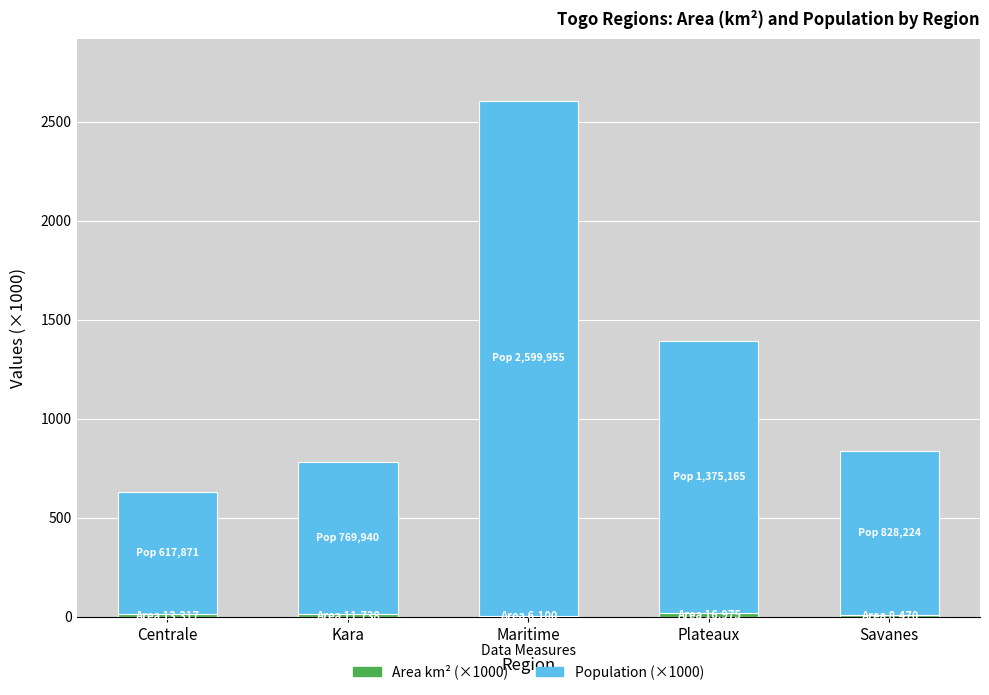

At which category is the sum across all series the highest?

Maritime